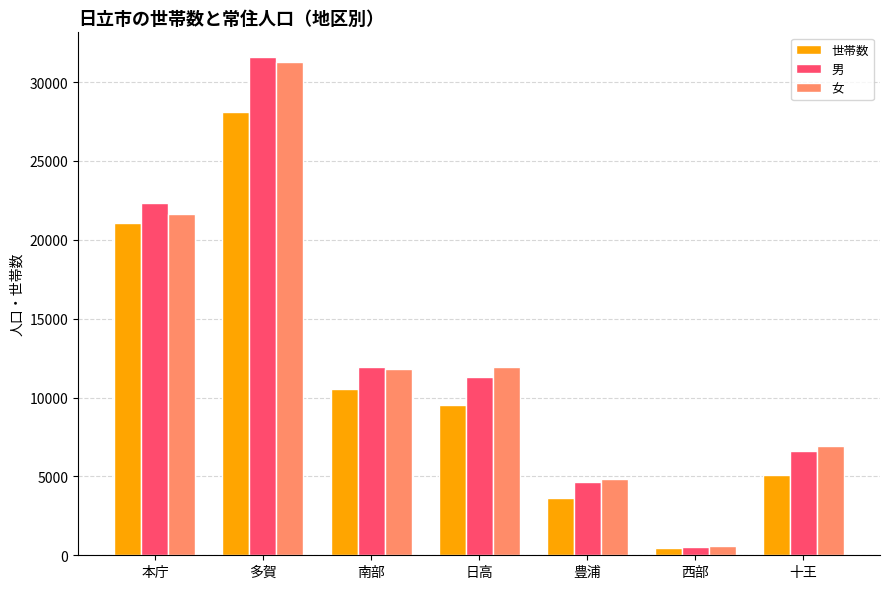

List the series in order of their peak value, highest first.

男, 女, 世帯数